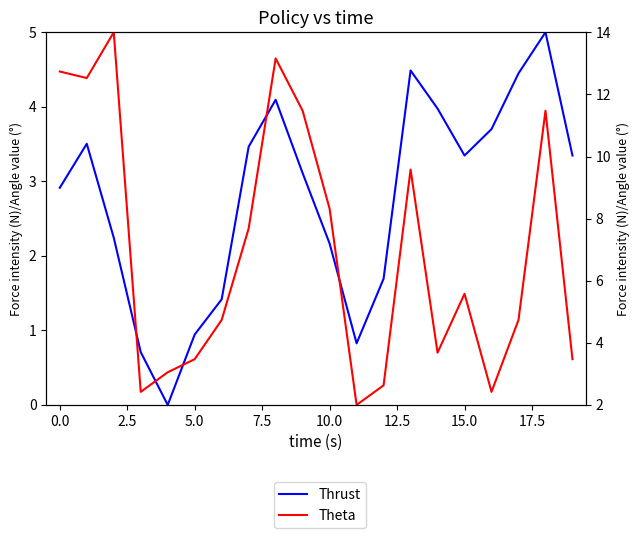

At how many categories does at least one series exceed 5?

10